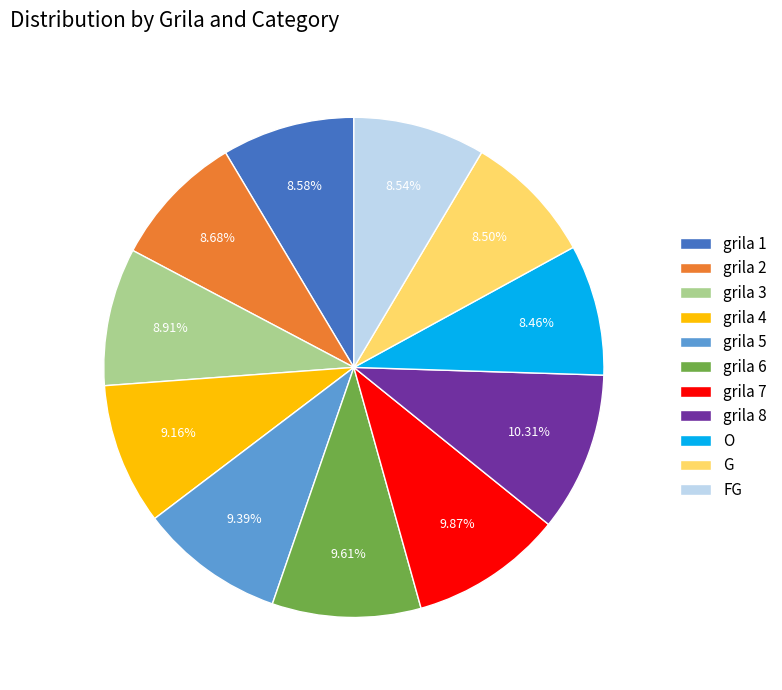

Is FG the majority of the pie?

No